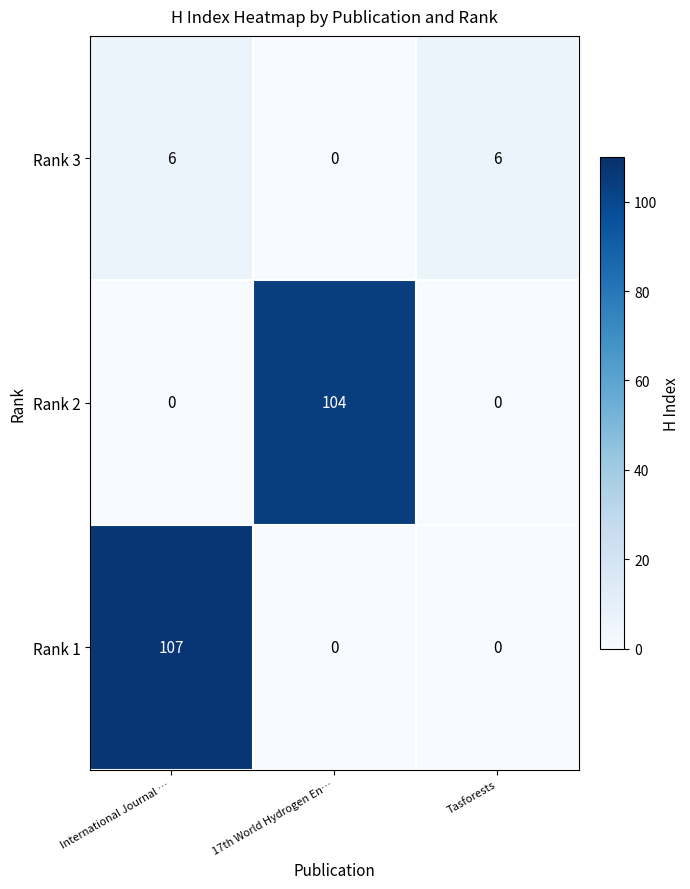

What is the greatest value displayed?

107